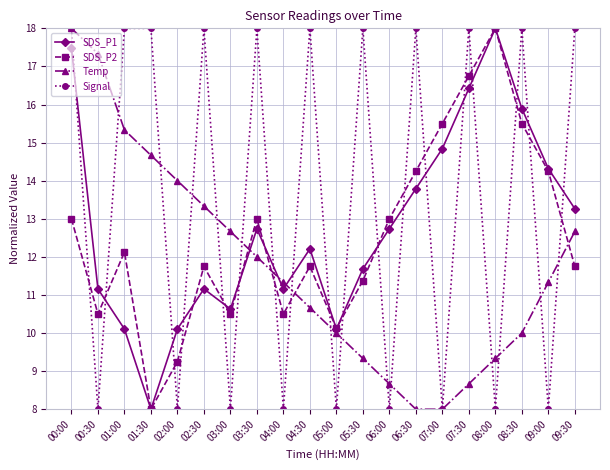

Which series ends up on top after the final intersection of Temp and SDS_P1?

SDS_P1